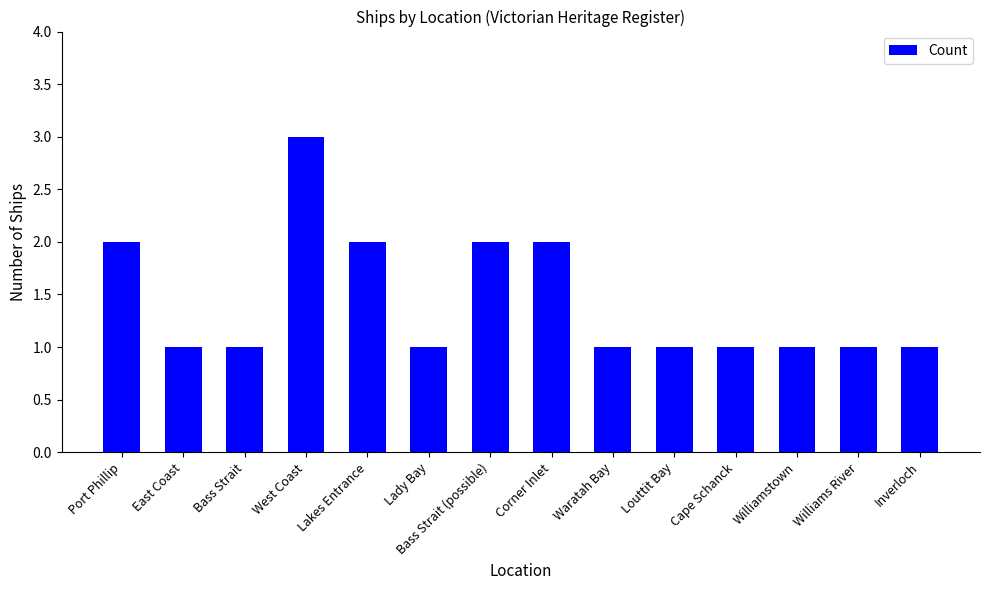

Reading left to right, list all the values displayed in this chart.

Port Phillip=2	East Coast=1	Bass Strait=1	West Coast=3	Lakes Entrance=2	Lady Bay=1	Bass Strait (possible)=2	Corner Inlet=2	Waratah Bay=1	Louttit Bay=1	Cape Schanck=1	Williamstown=1	Williams River=1	Inverloch=1